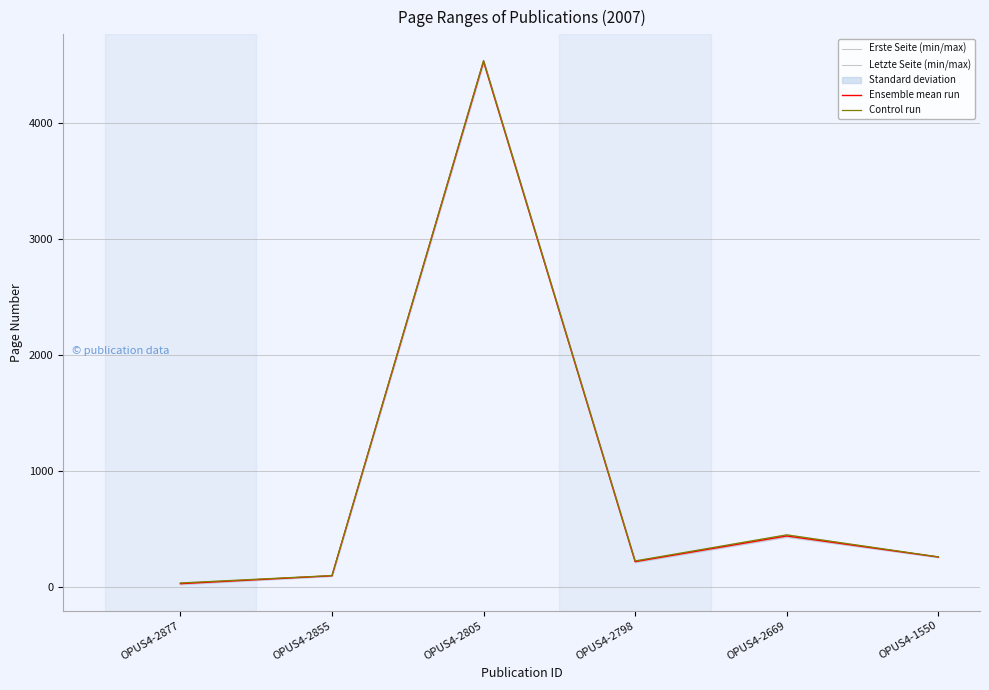

How many values in the Control run series exceed 260?

2